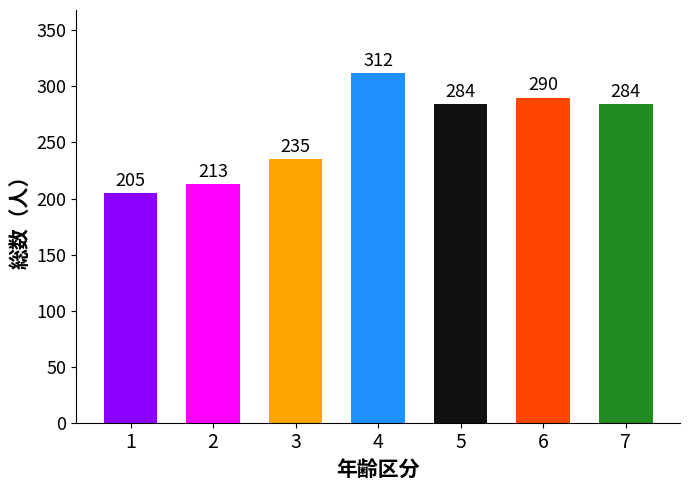

The chart shows a value of 447 at 5. True or false?

False